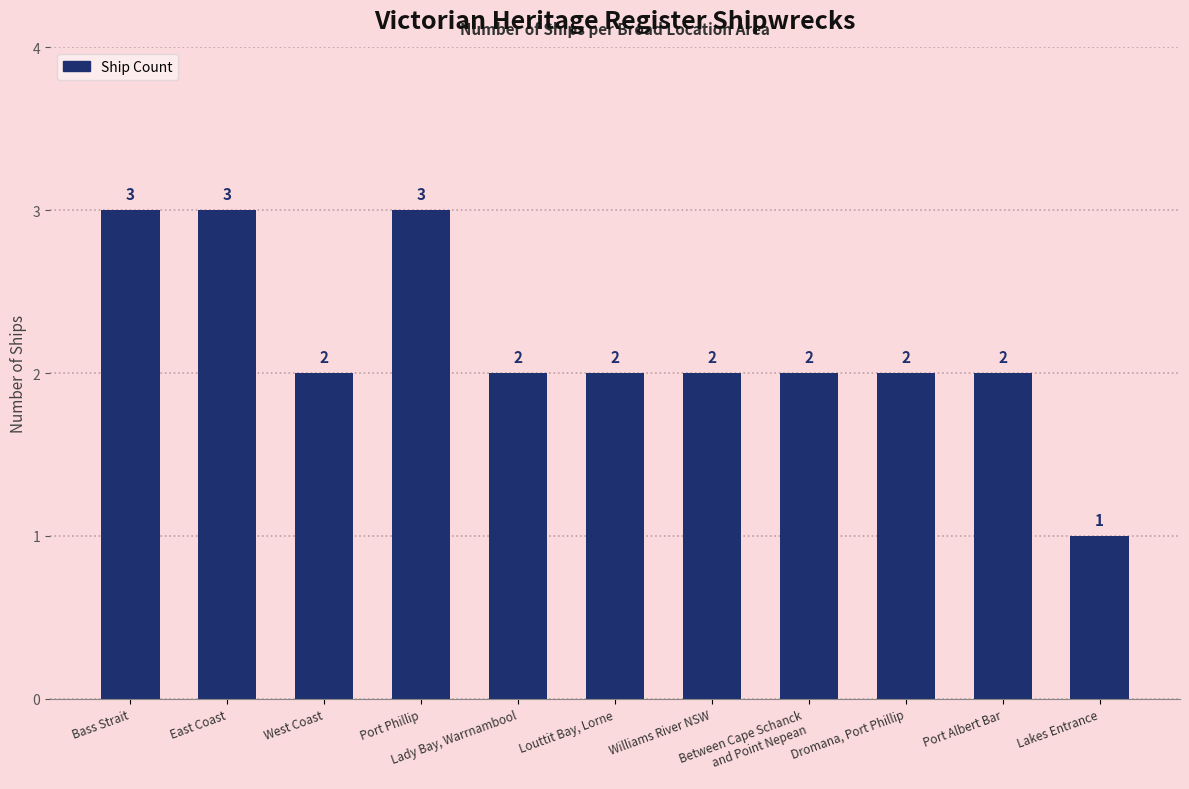

Does the chart contain any negative values?

No